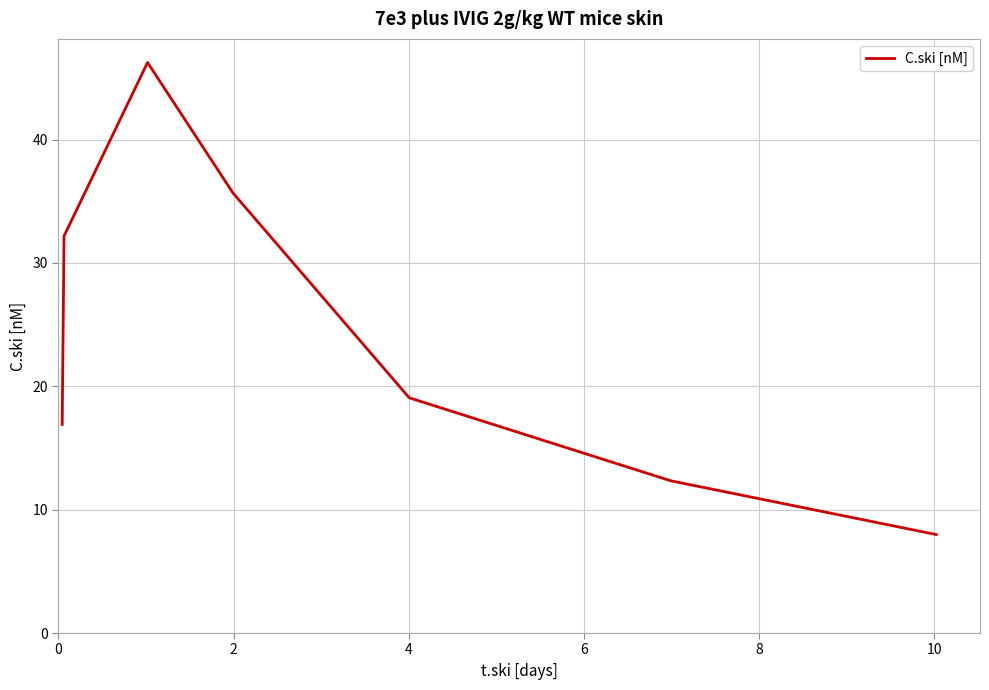

What is the difference between the second highest and minimum values?

27.7